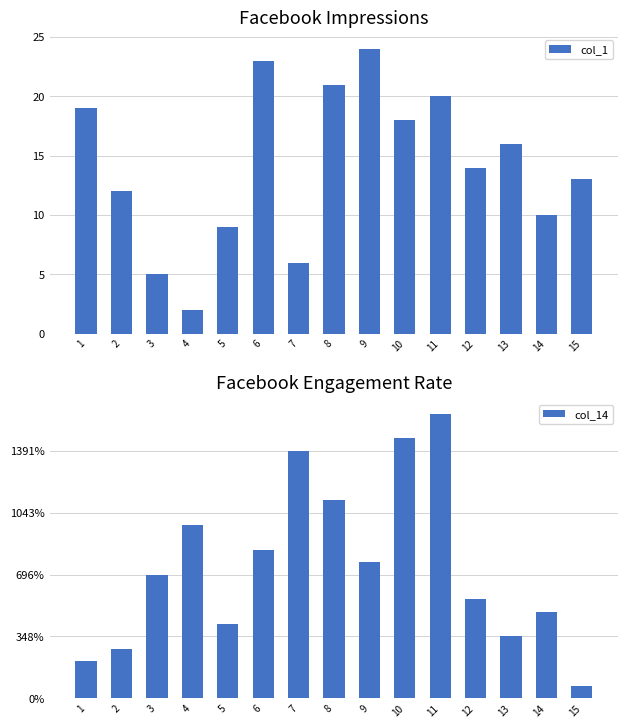

What is the difference between the highest and lowest values at 15?

12